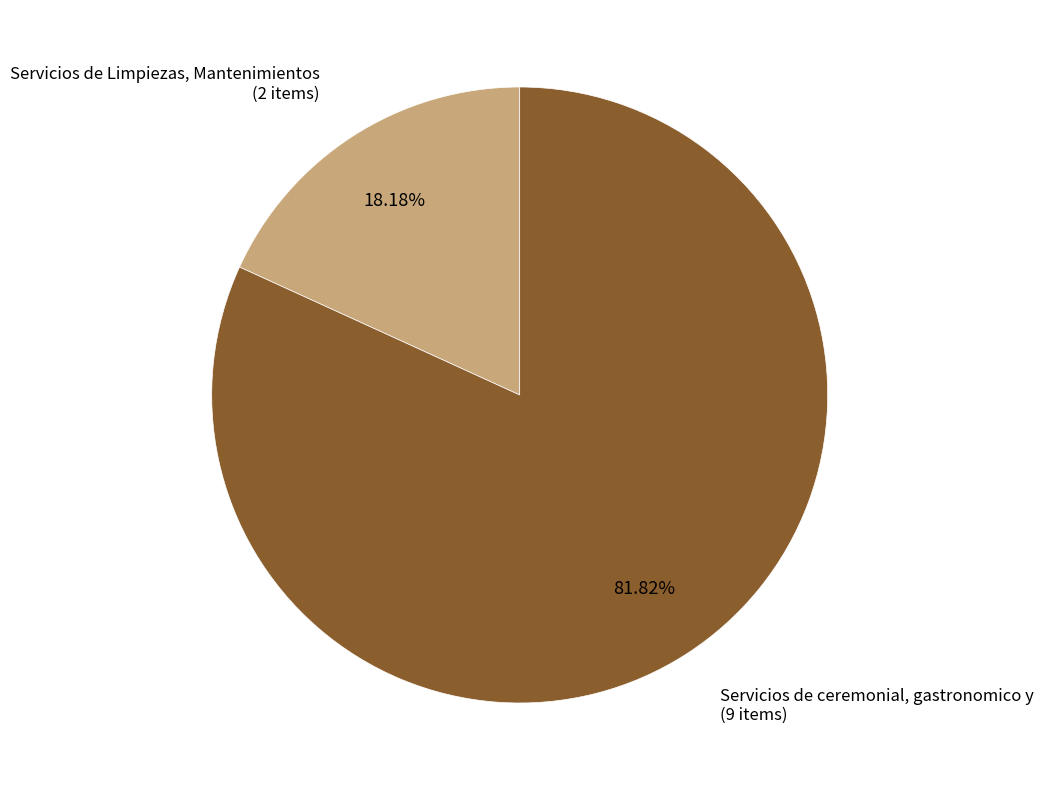

Does any single category account for the majority?

Yes